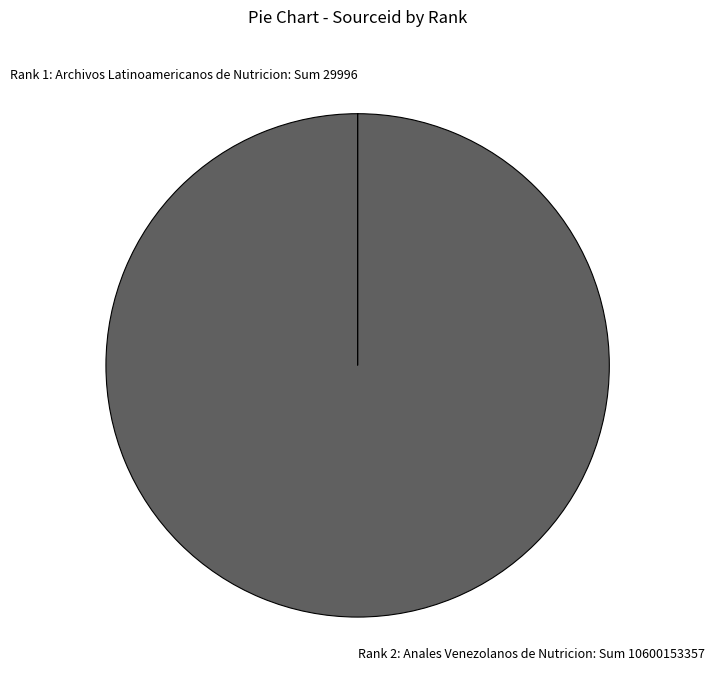

Is it true that Rank 2: Anales Venezolanos de Nutricion: Sum 10600153357 is 90% of the pie?

False